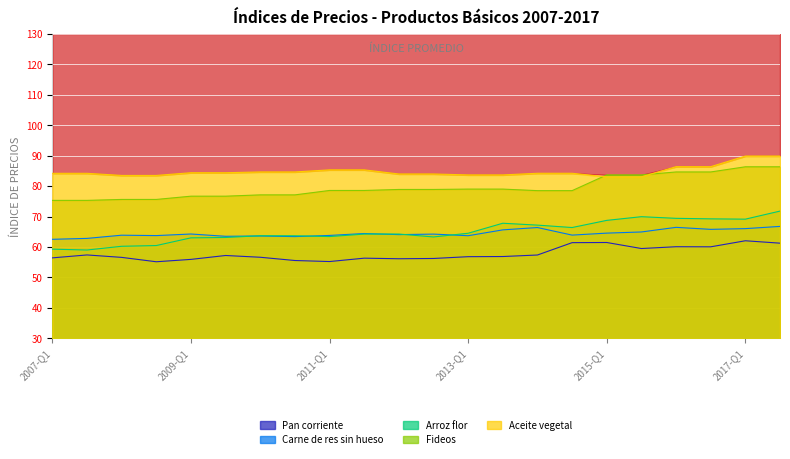

Which label corresponds to the smallest value in the chart?

2008-Q2